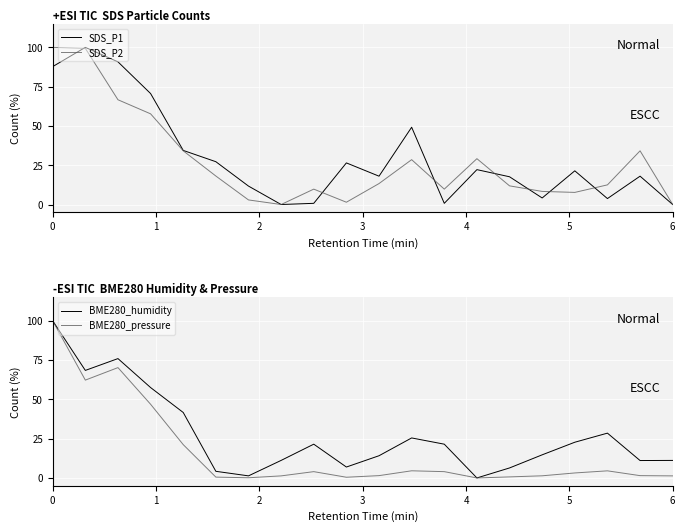

Is this an area chart (filled region under the line)?

No